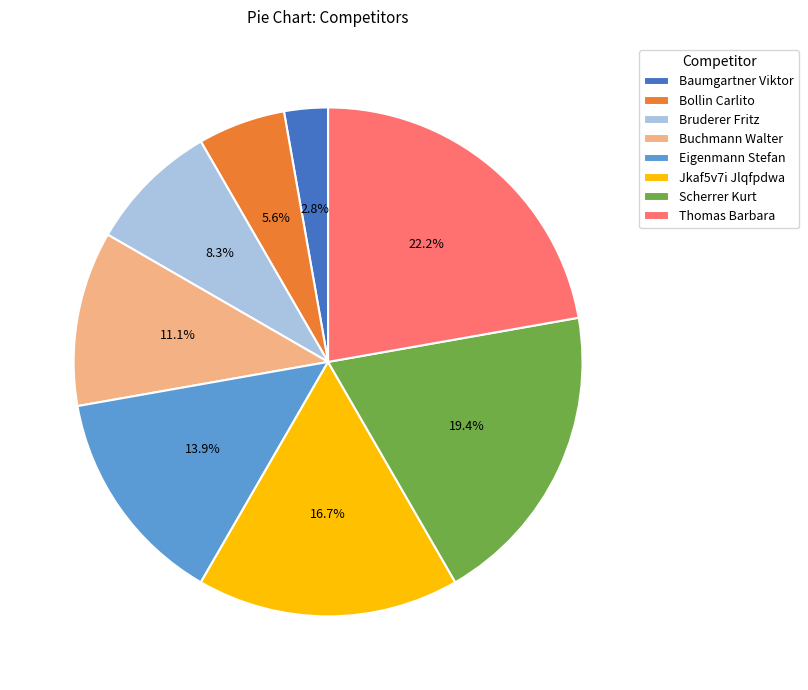

Is there any slice that represents more than half of the pie?

No